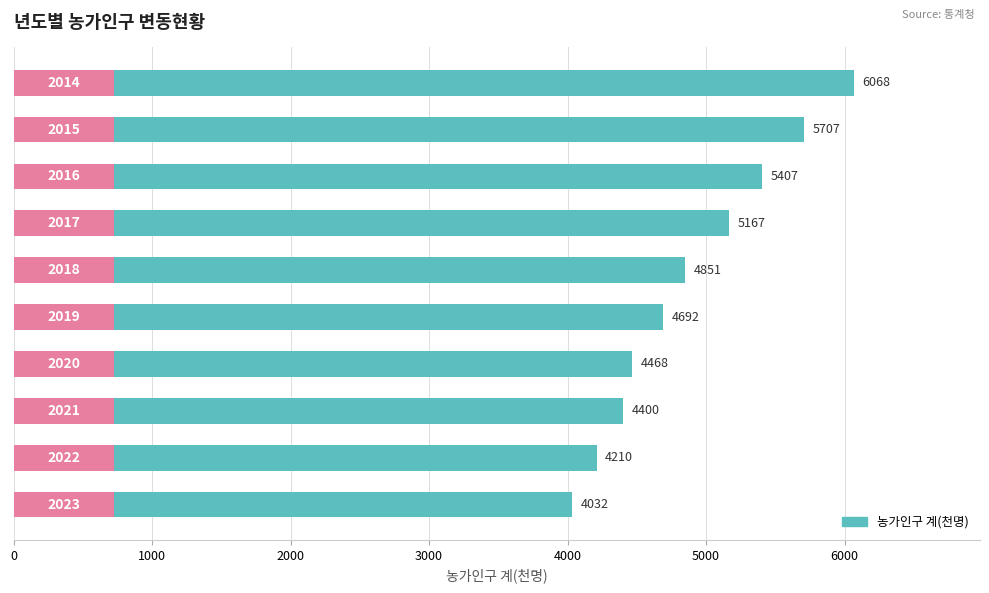

What is the smallest value displayed?

4032